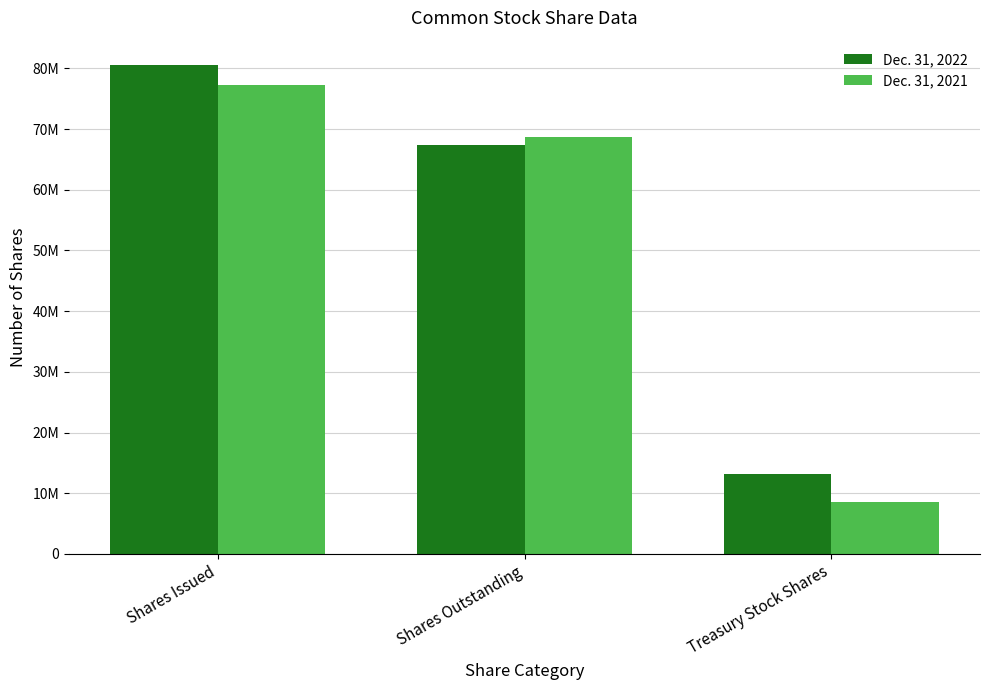

What are all the series names shown in the legend?

Dec. 31, 2022, Dec. 31, 2021